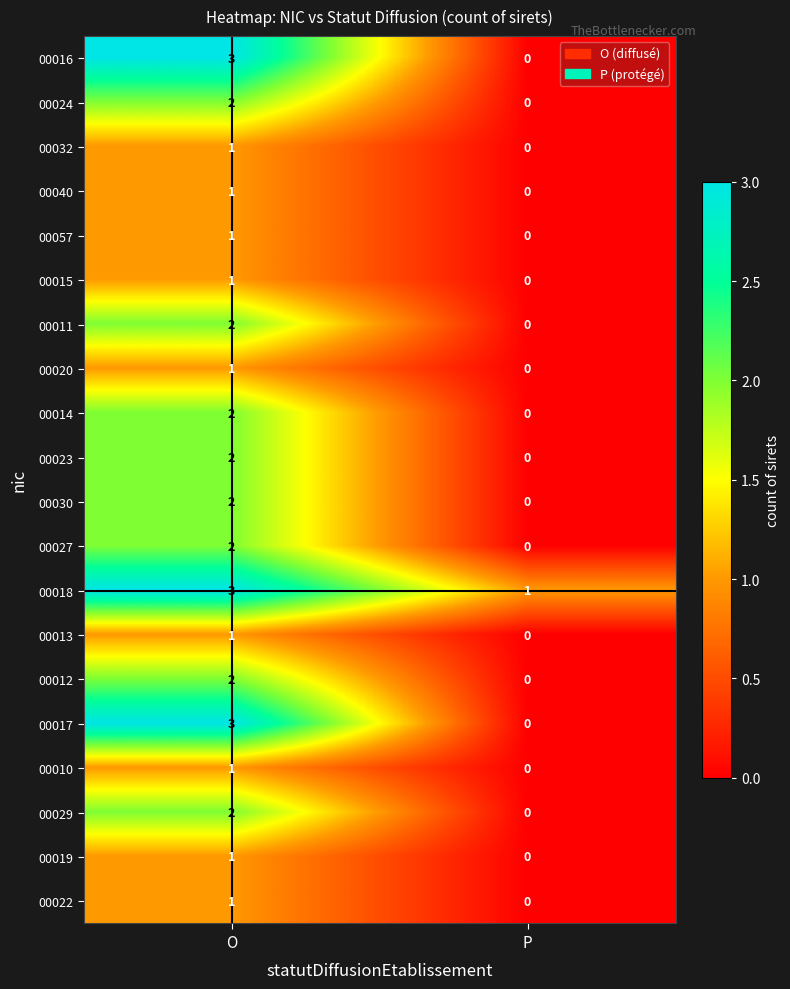

Which label corresponds to the largest value in the chart?

O